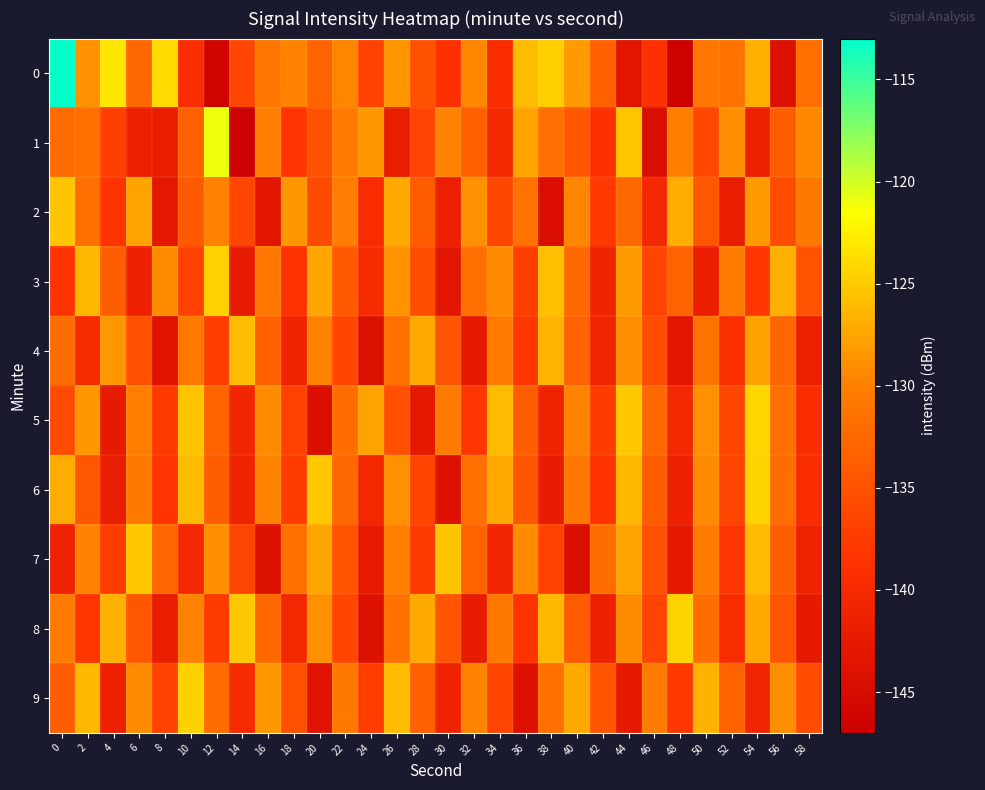

At which category is the sum across all series the highest?

54